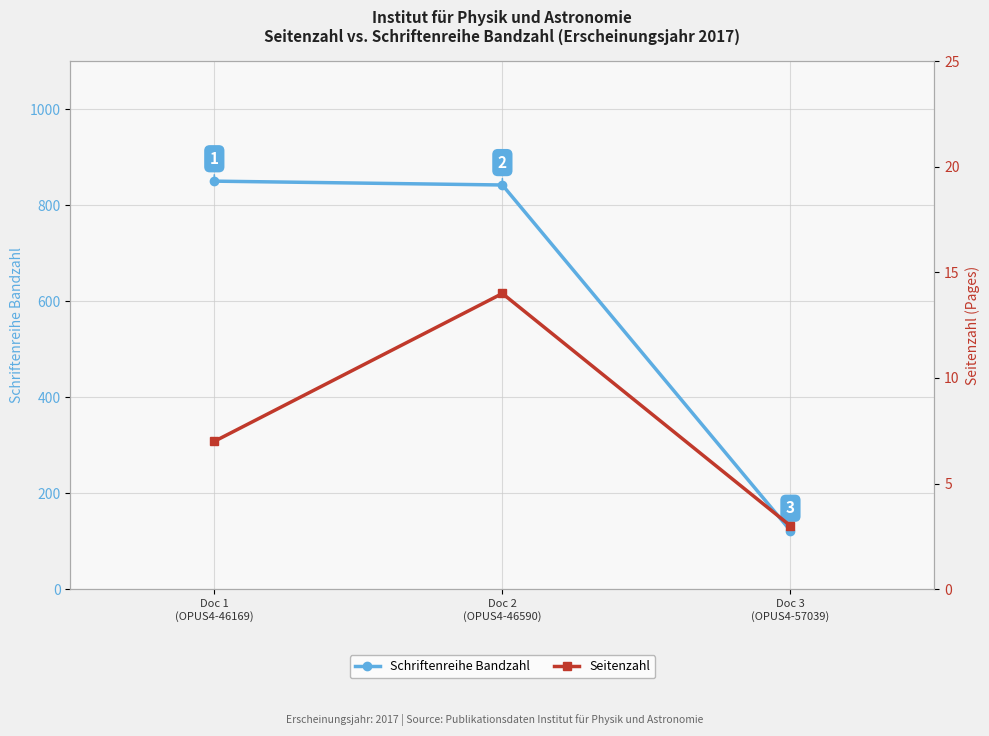

Is it true that Schriftenreihe Bandzahl equals 842 at Doc 2
(OPUS4-46590)?

True